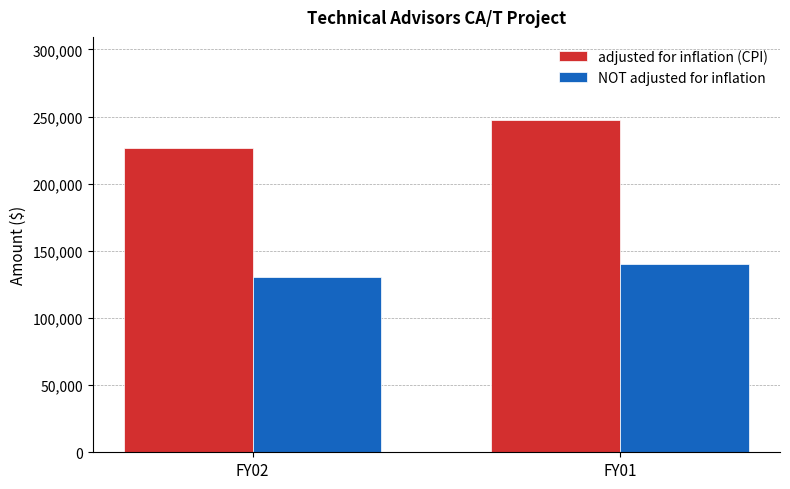

Where is adjusted for inflation (CPI) nearest to the value 236837?

FY02